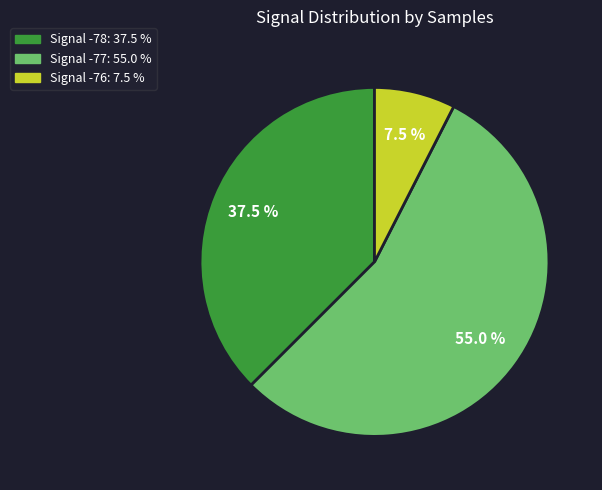

Does any single category account for the majority?

Yes